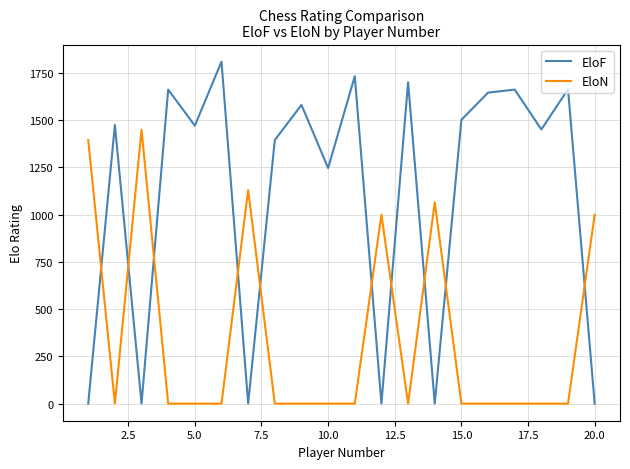

Which series has the widest spread of values?

EloF